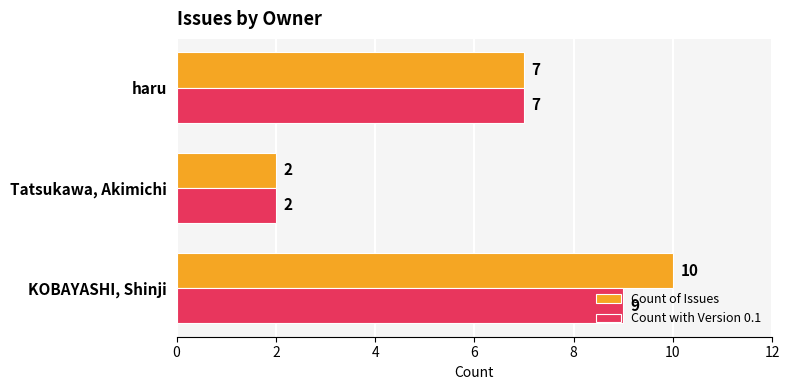

Rank the series by their average value, from highest to lowest.

Count of Issues, Count with Version 0.1